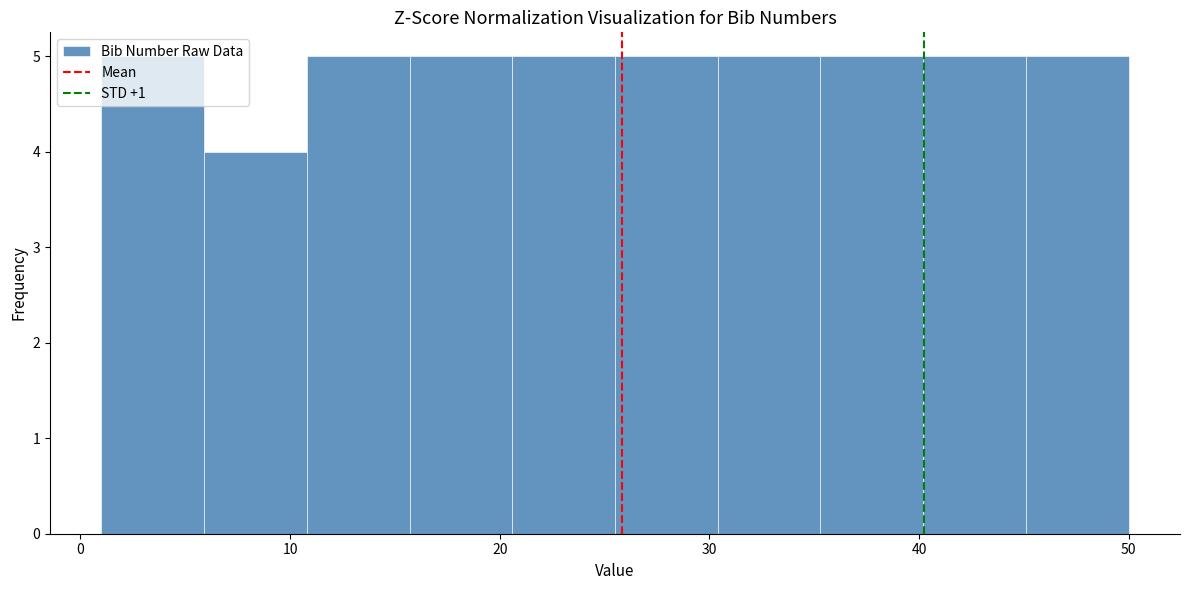

Reading left to right, transcribe this chart: for each bar, give the range it covers on the x-axis and its height. Neither the bar edges nor the heights are printed on the chart, so give them approximately, as read against the axes.

1.0 to 5.9: 5
5.9 to 10.8: 4
10.8 to 15.7: 5
15.7 to 20.6: 5
20.6 to 25.5: 5
25.5 to 30.4: 5
30.4 to 35.3: 5
35.3 to 40.2: 5
40.2 to 45.1: 5
45.1 to 50.0: 5